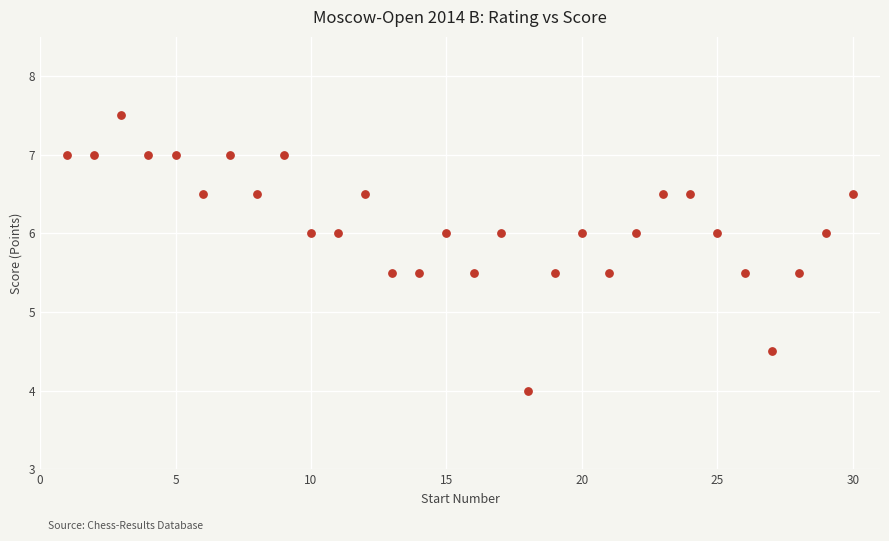

What is the range of Y values (max minus min)?

3.5